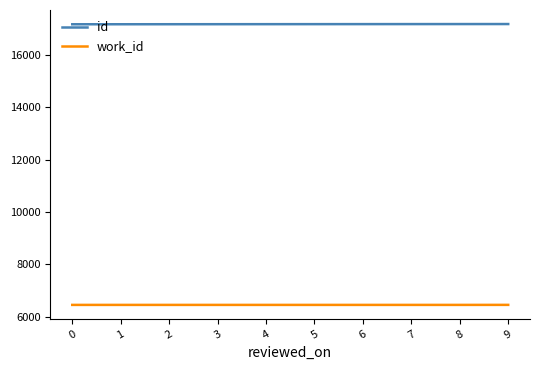

List the series in order of their peak value, lowest first.

work_id, id